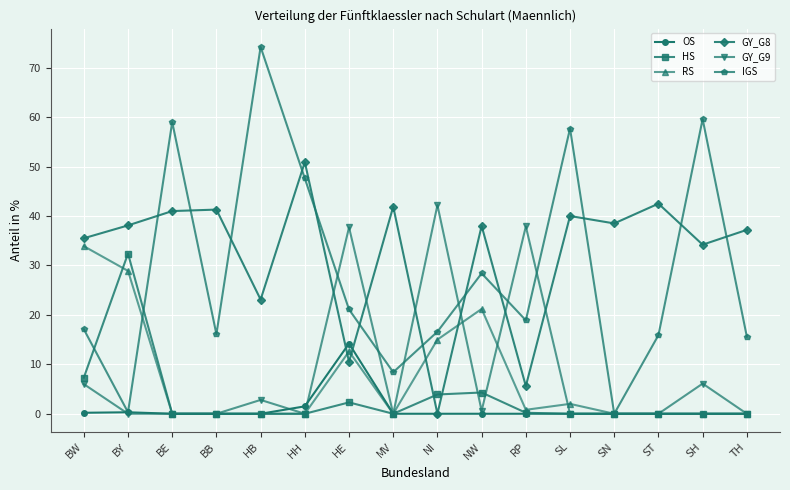

At which category does GY_G8 reach its first local valley?

HB